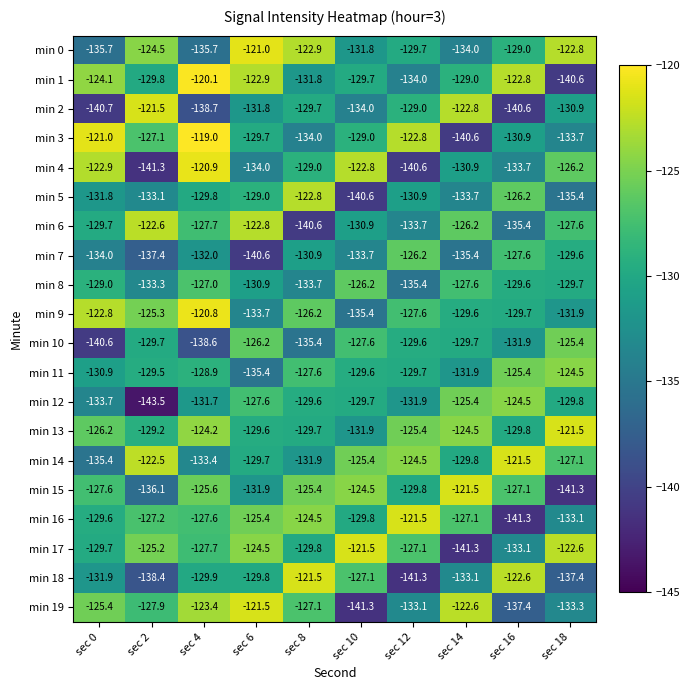

At which category is the sum across all series the highest?

sec 4